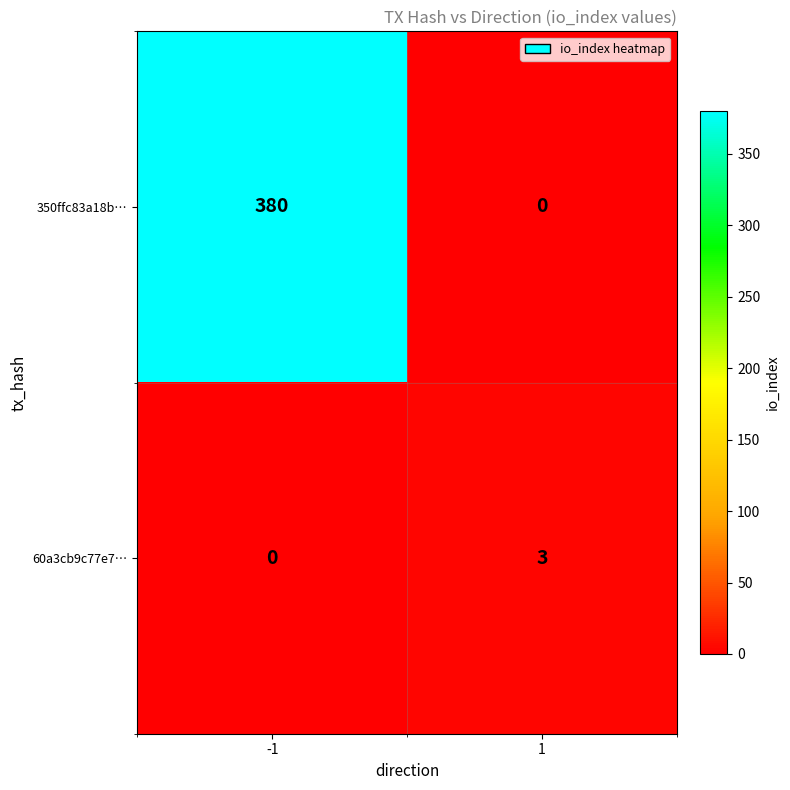

Reading right to left, list all the values displayed in this chart.

350ffc83a18b…: 0	380
60a3cb9c77e7…: 3	0